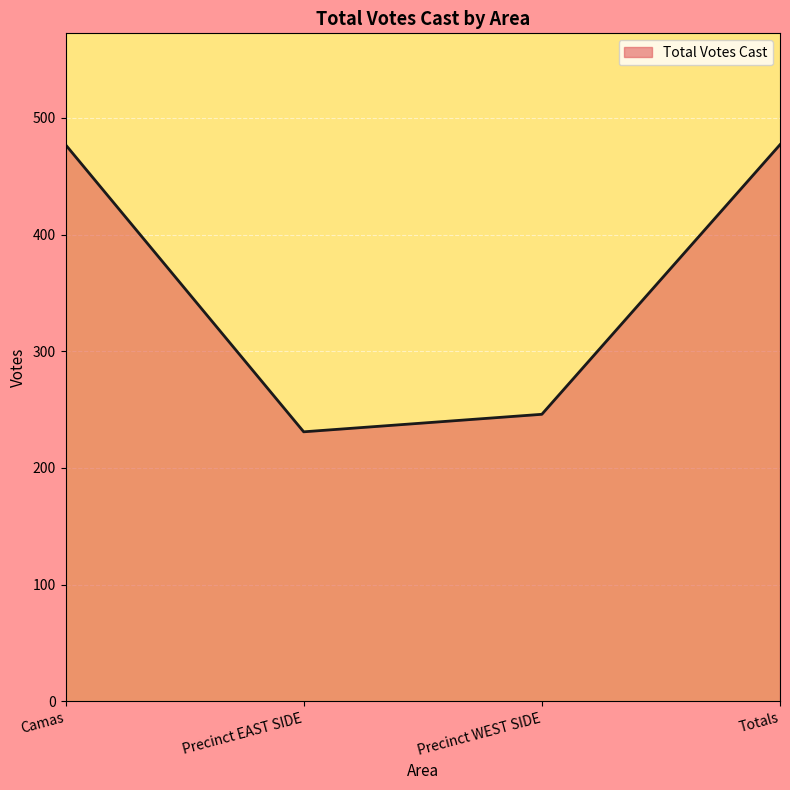

Does the chart display data point markers on the line(s)?

No